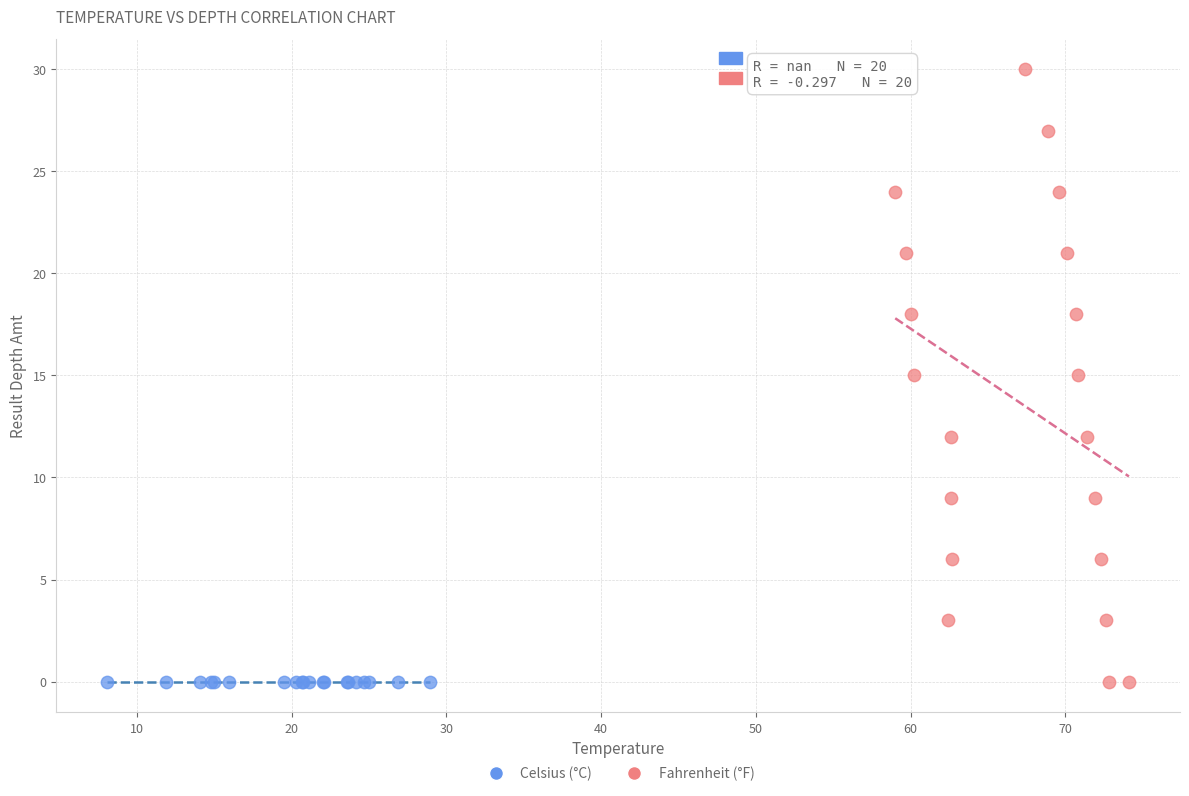

Which series reaches the maximum Y coordinate?

Fahrenheit (°F)